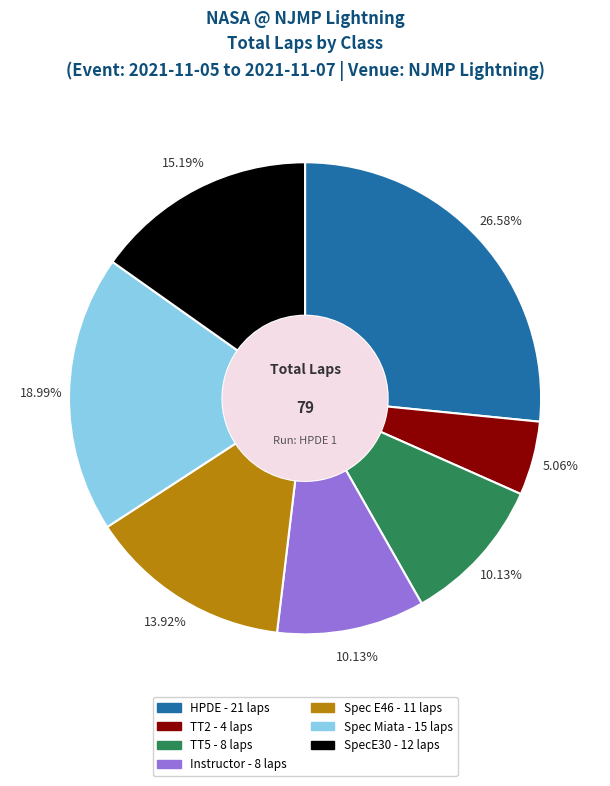

Between Spec E46 and Instructor, which is larger?

Spec E46